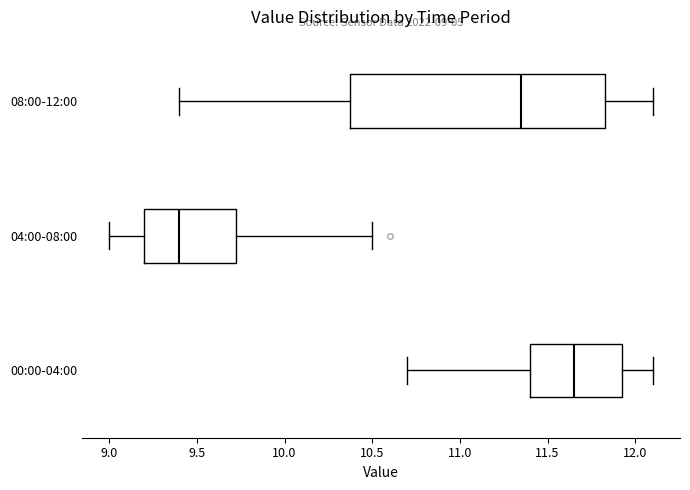

Comparing the boxes themselves (not the whiskers), which one is the widest?

08:00-12:00